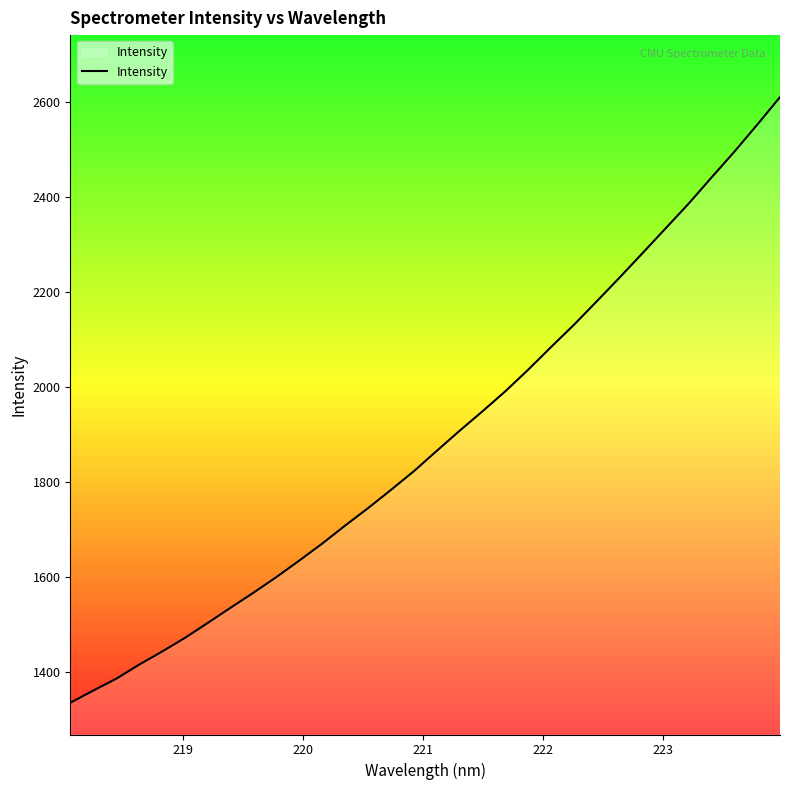

What is the maximum value shown in the chart?

2610.7